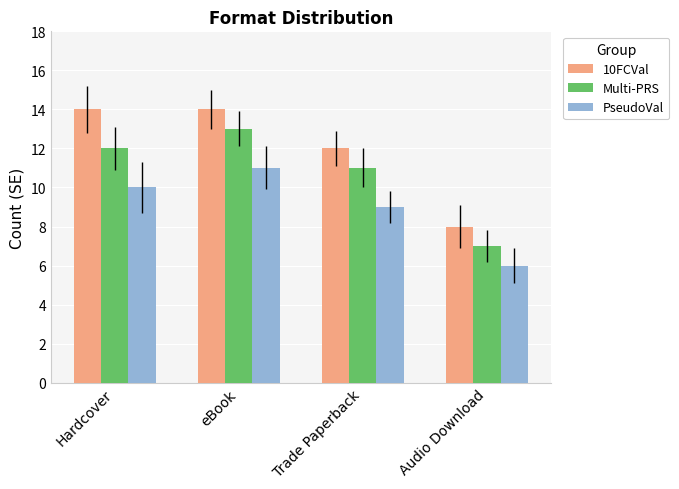

At which category is the sum across all series the highest?

eBook